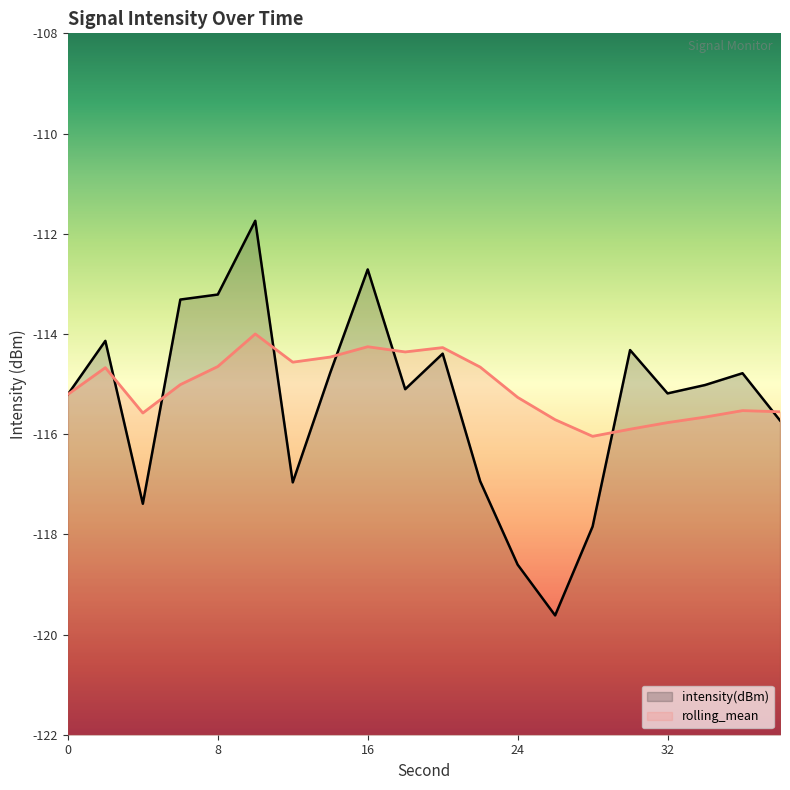

Which series changed the most between 22 and 28?

rolling_mean